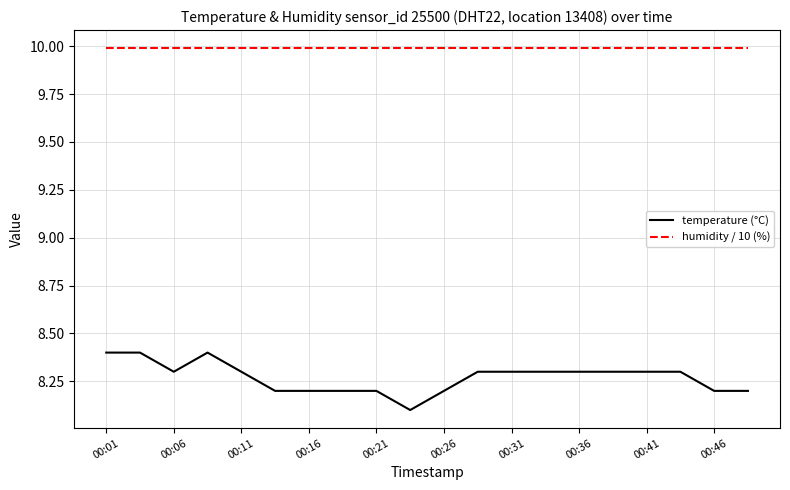

True or false: temperature (°C) and humidity / 10 (%) cross at least once.

False